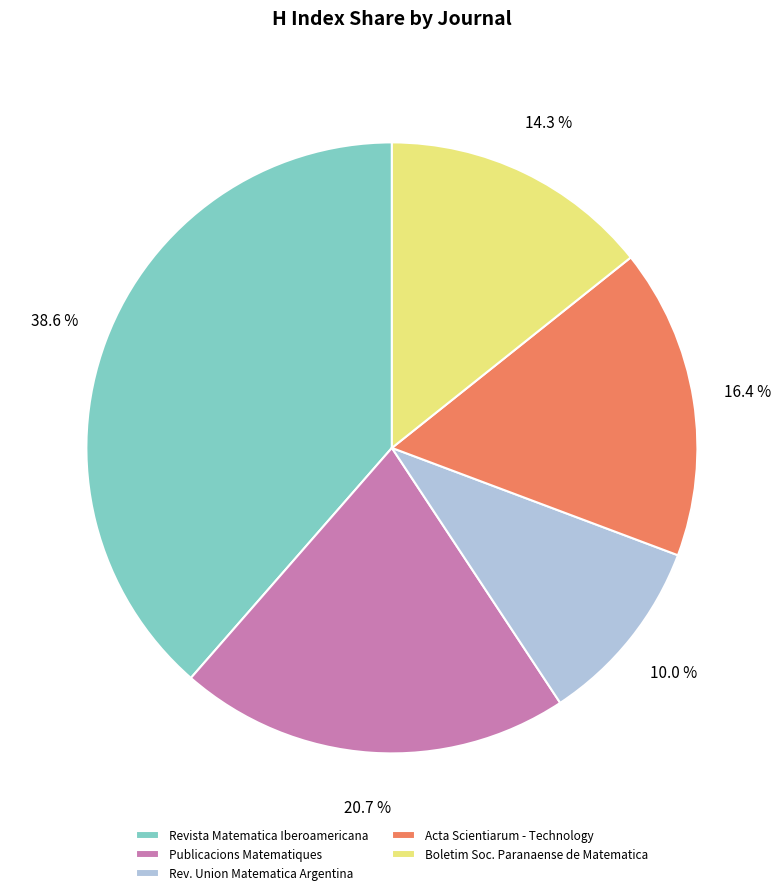

Is there any slice that represents more than half of the pie?

No